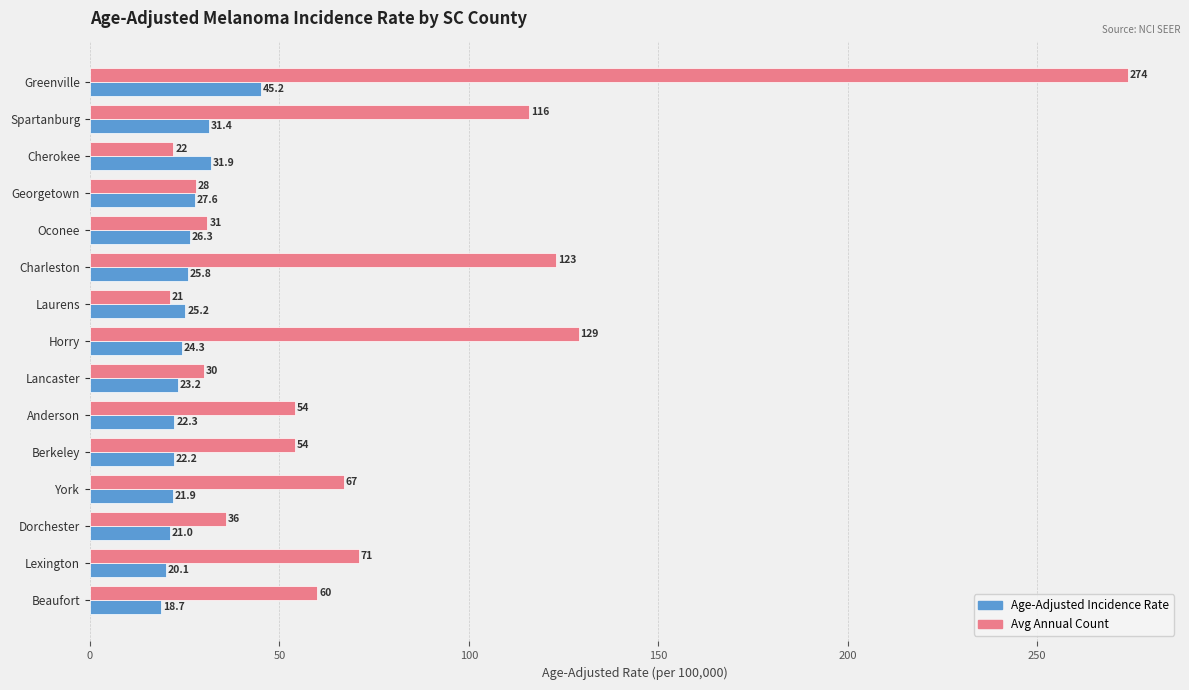

Which series has the largest range (max minus min)?

Avg Annual Count